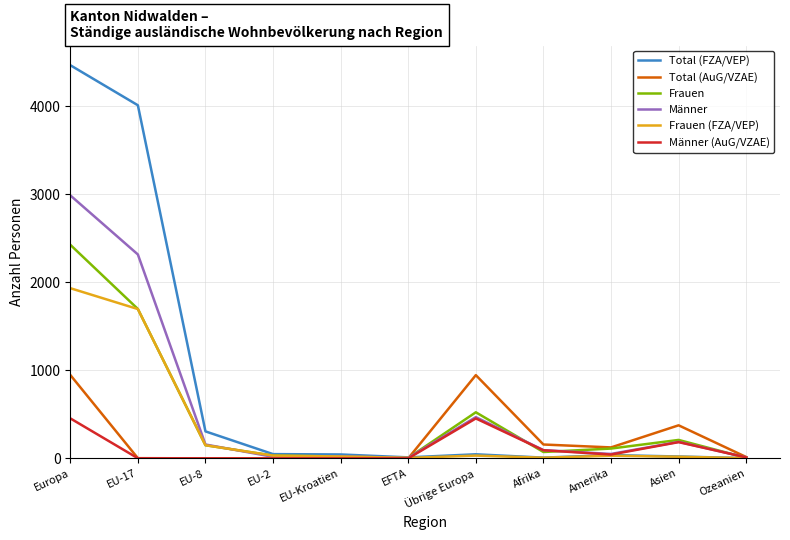

Which category has the highest value in the Frauen series?

Europa